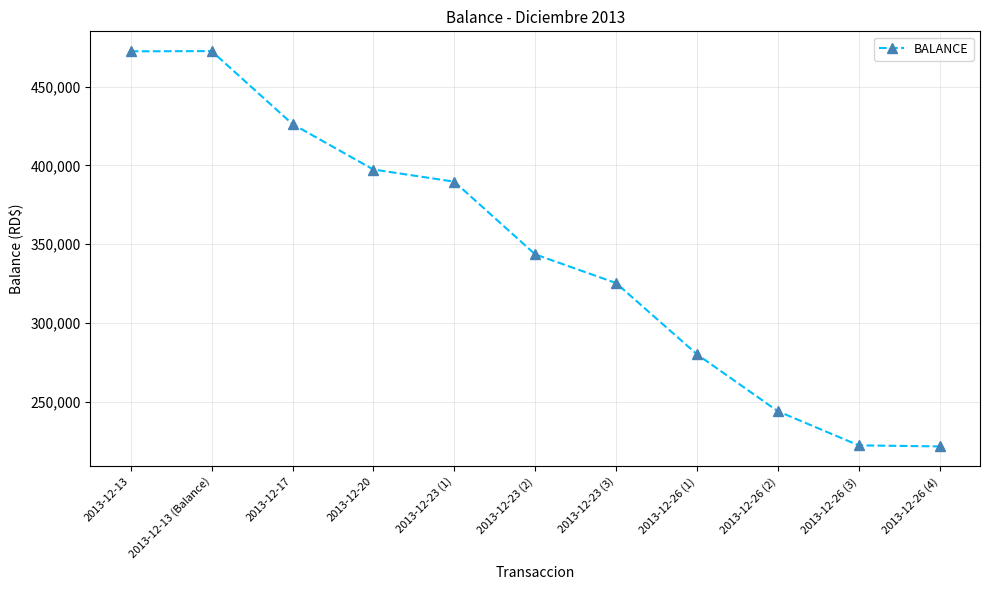

How many lines are shown in the chart?

1